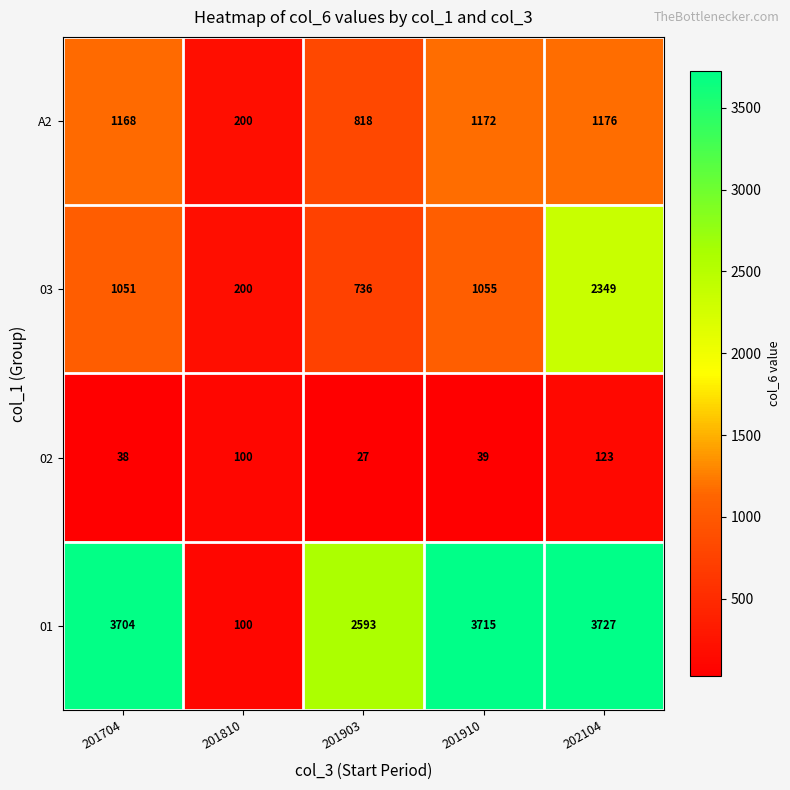

What is the sum of the 02 values at 201704 and 202104?

161